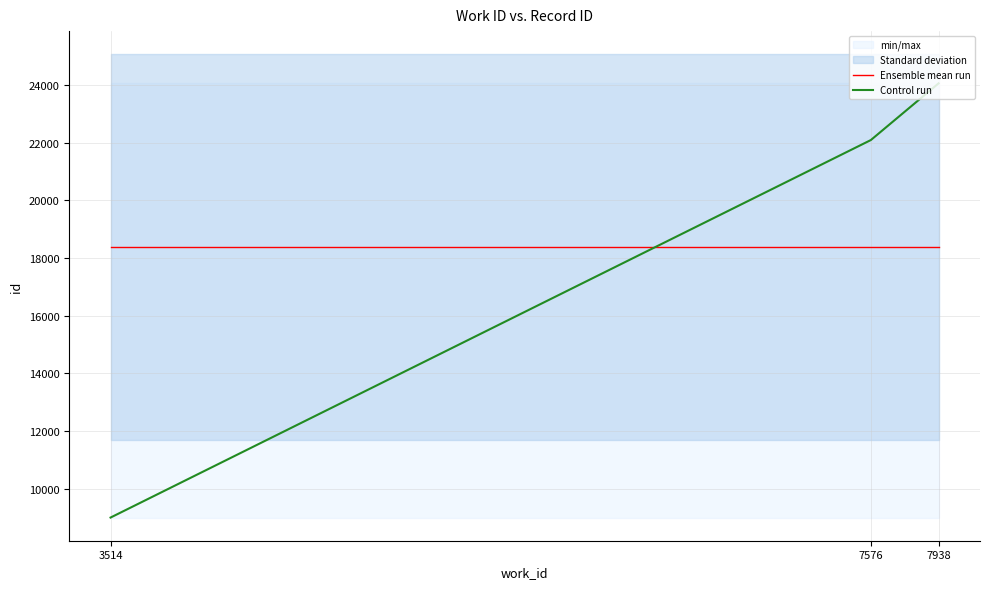

How many series are shown in this chart?

2